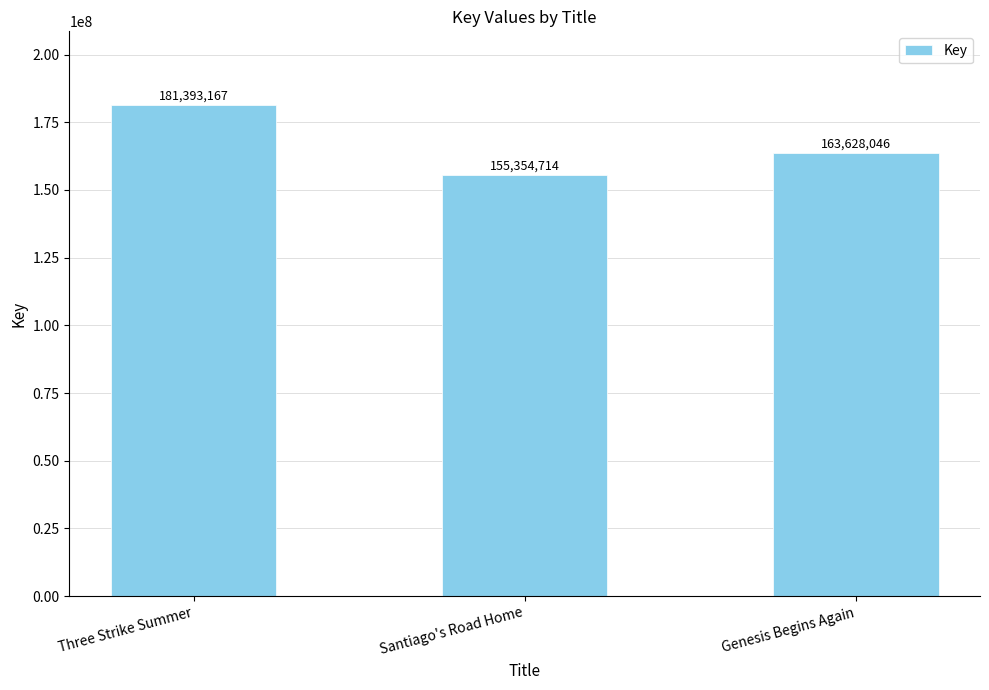

What is the label of the 2nd bar from the right?

Santiago's Road Home